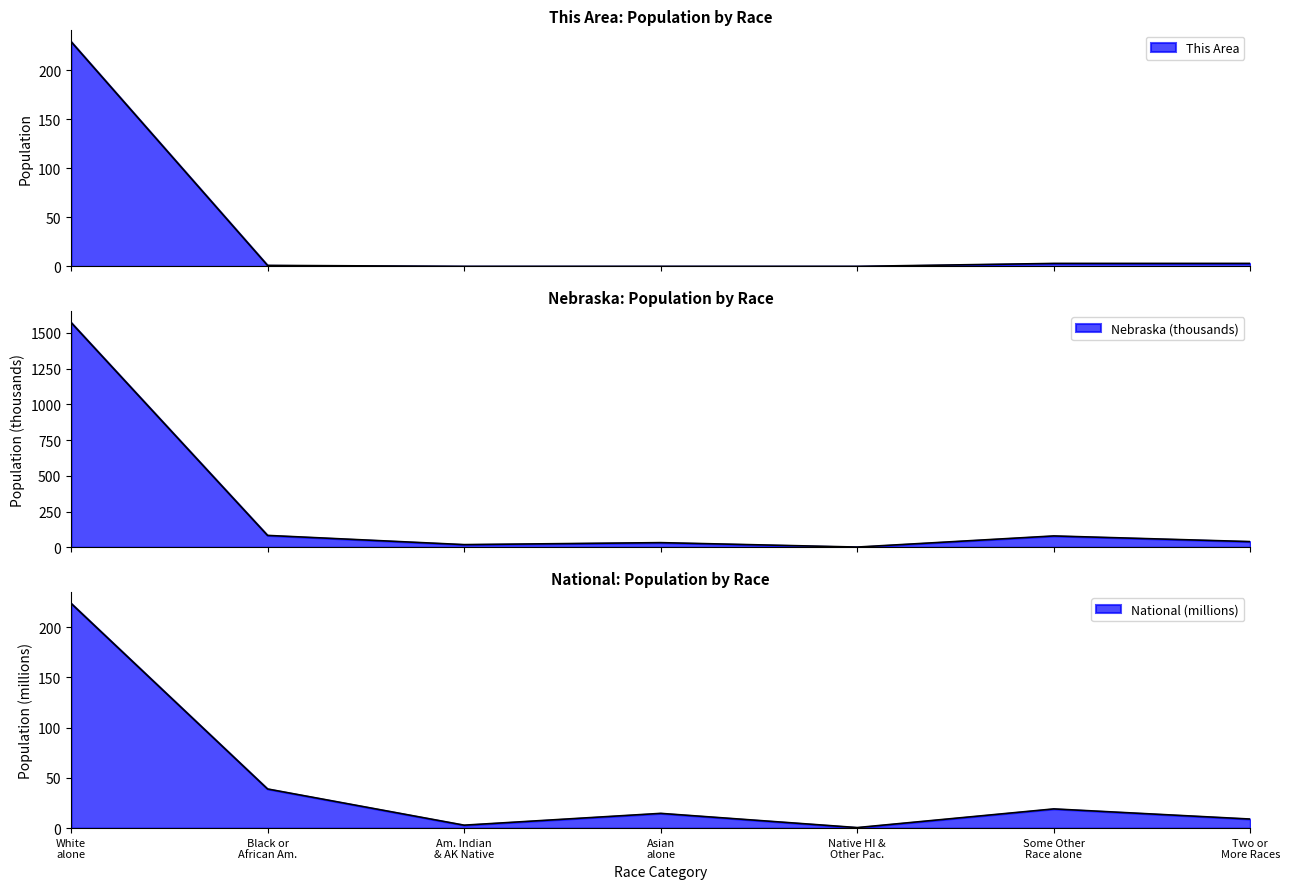

Which category has the highest value in the This Area series?

White alone